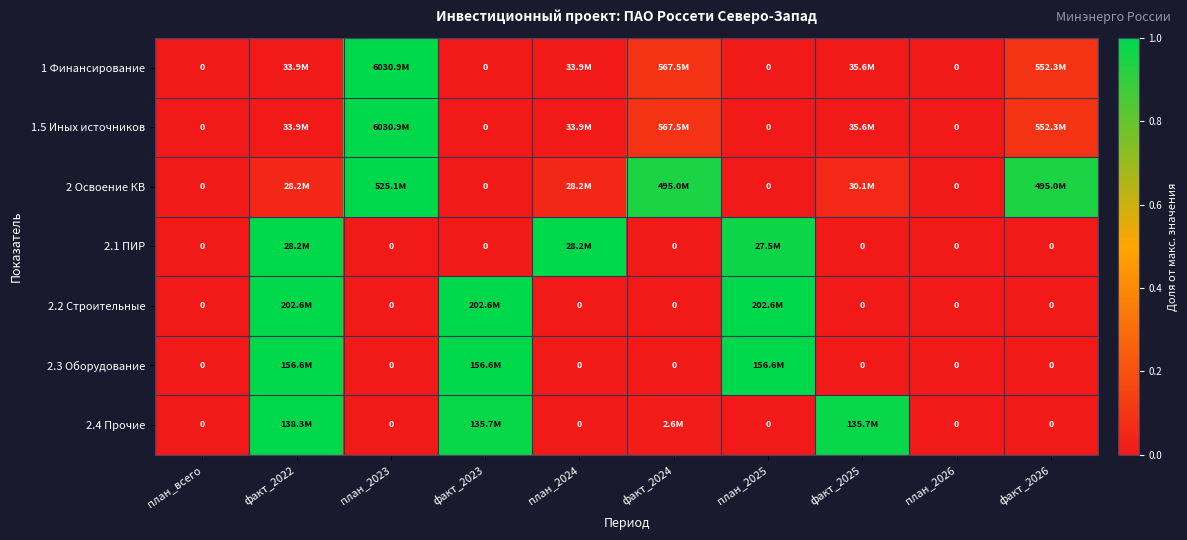

How many distinct data groups are displayed?

7